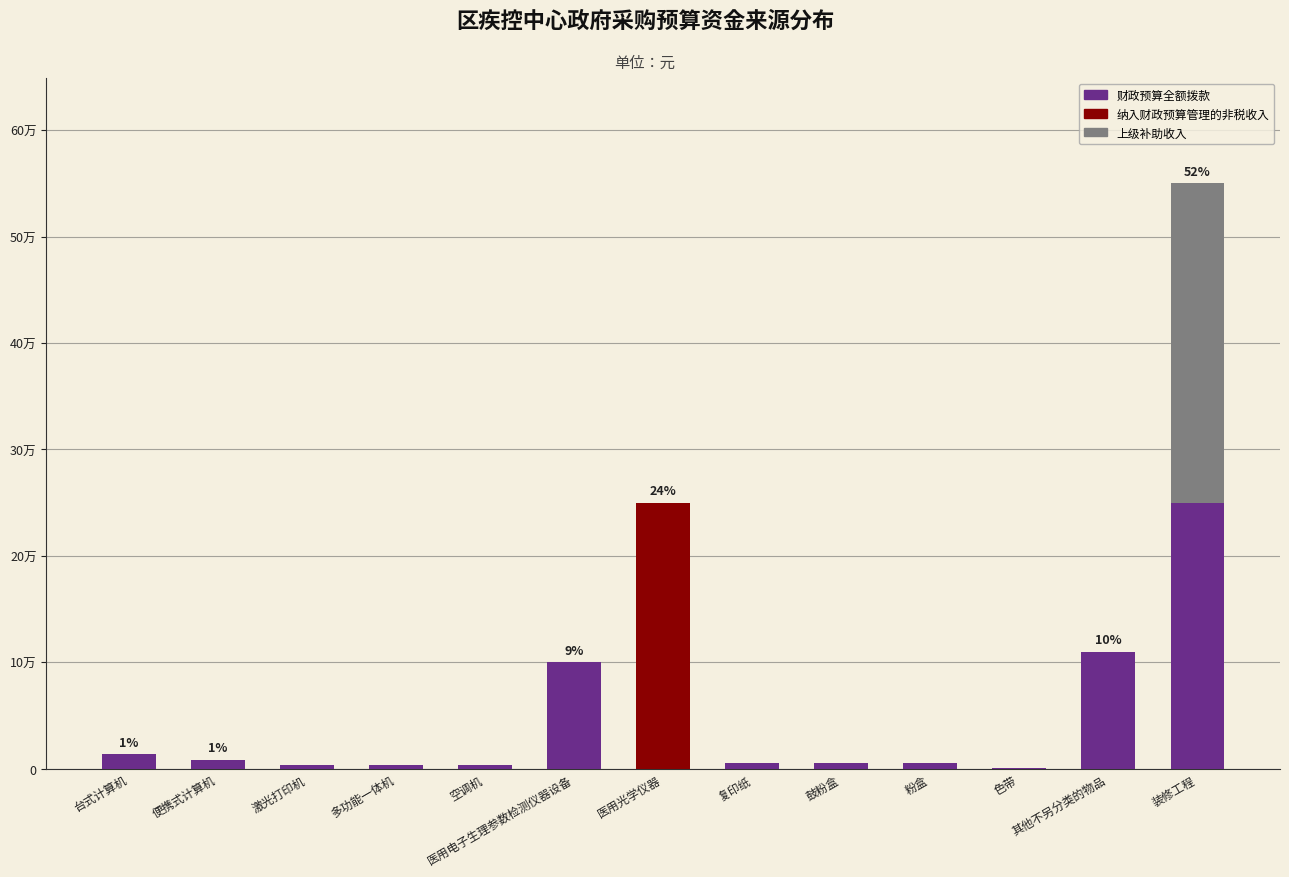

What are all the series names shown in the legend?

财政预算全额拨款, 纳入财政预算管理的非税收入, 上级补助收入